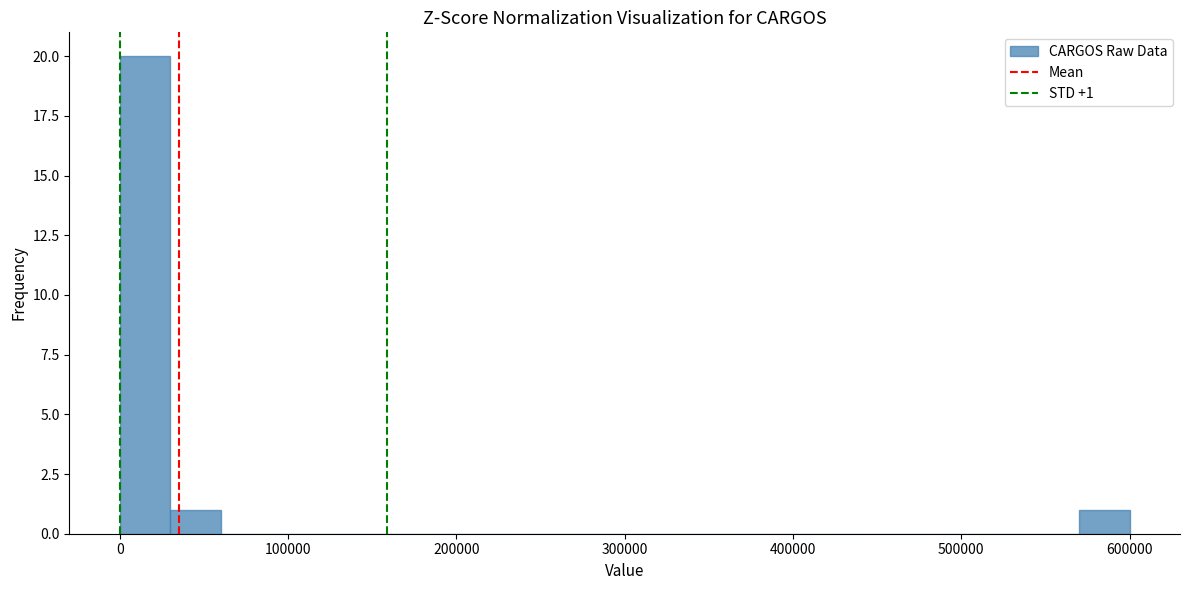

Read against the x-axis, roughly where is the centre of the tallest bar?

20000